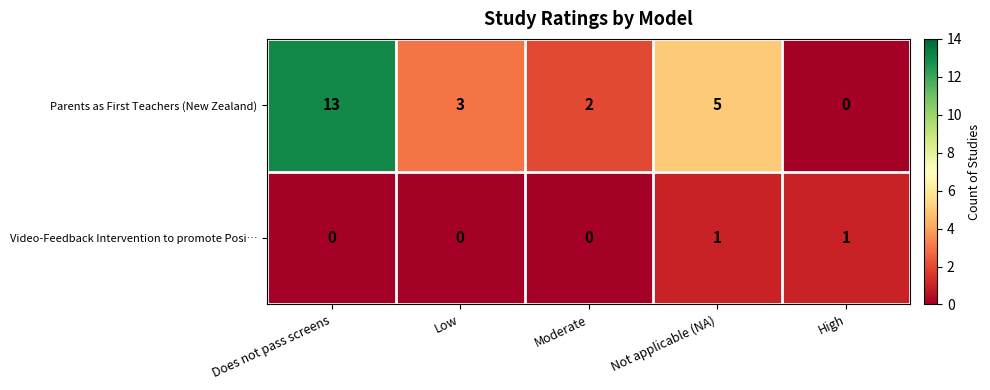

What is the difference between the highest and lowest values at Low?

3